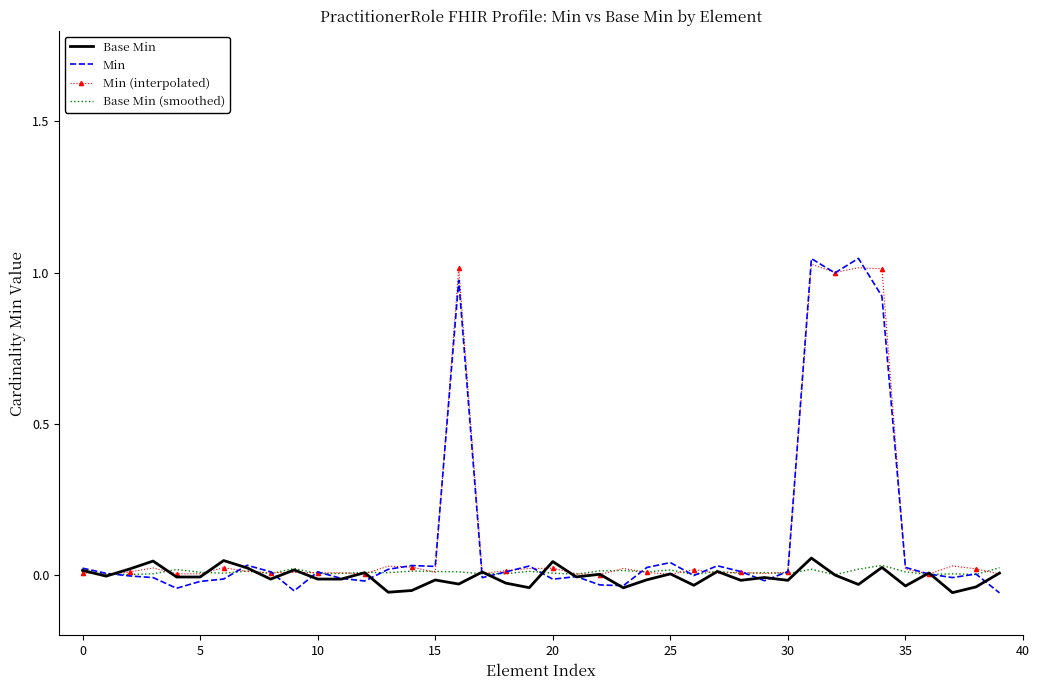

Which series has the largest range (max minus min)?

Min